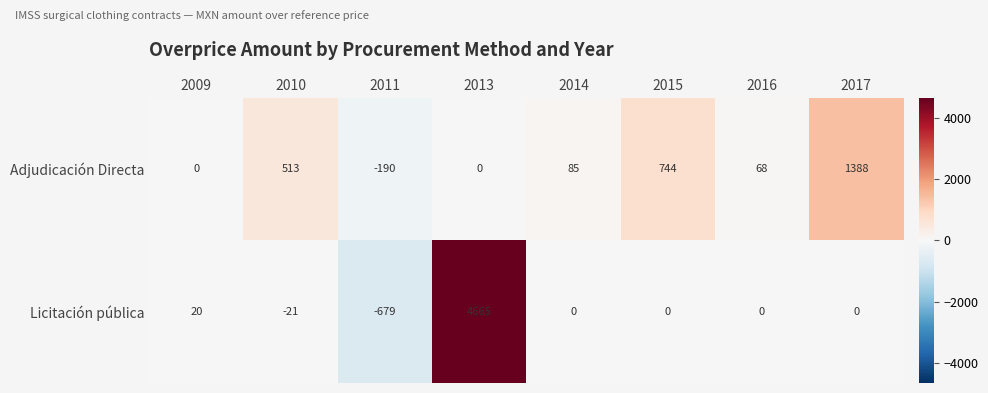

What is the maximum value shown in the chart?

4665